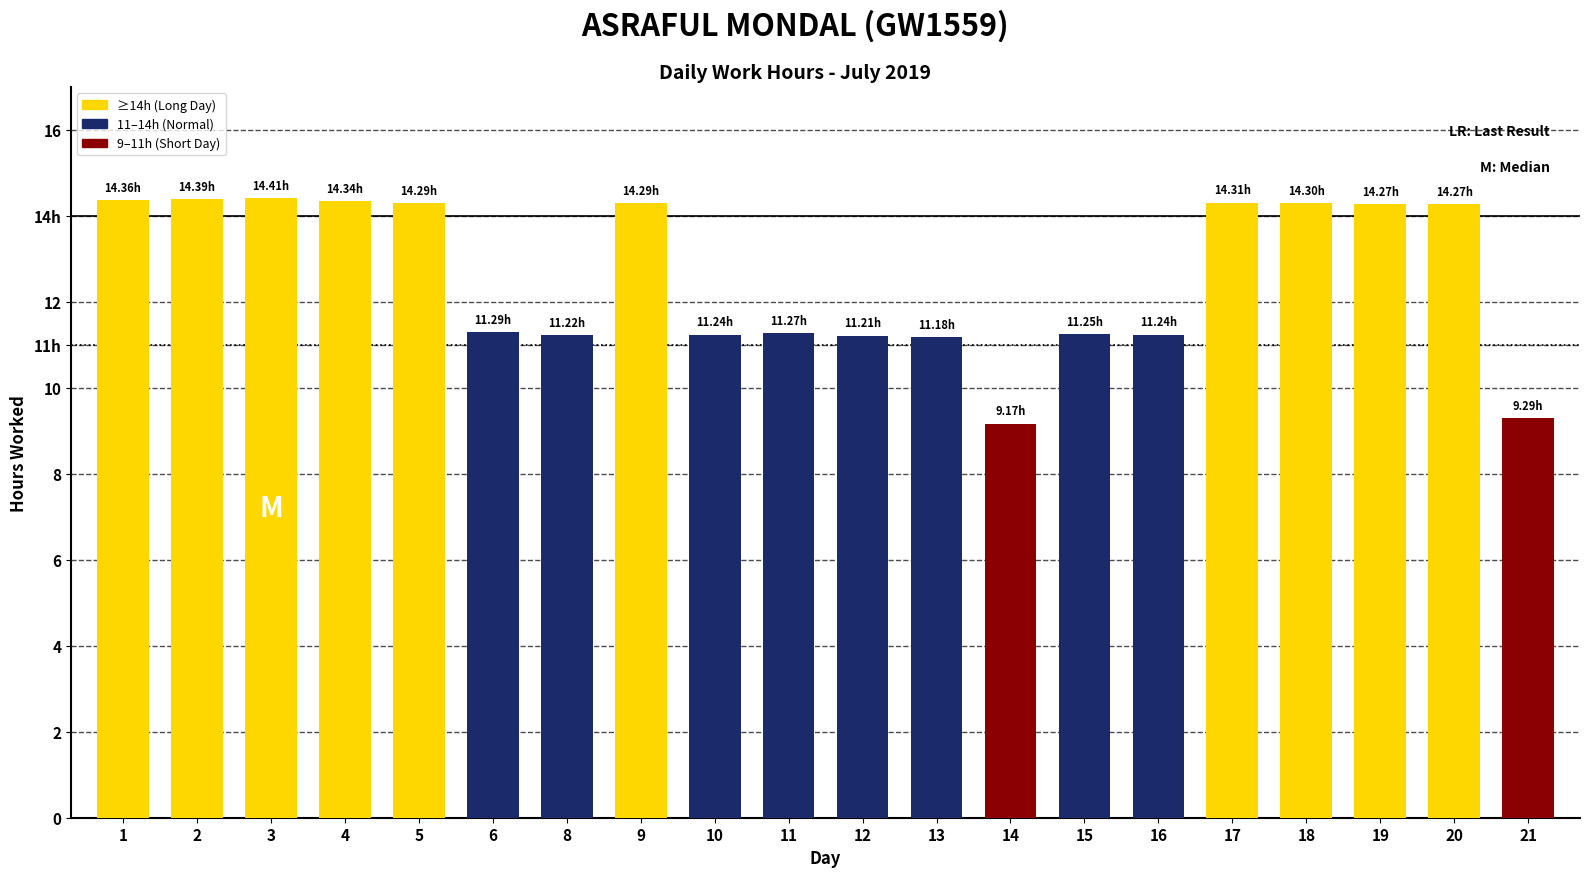

Are the bars horizontal?

No